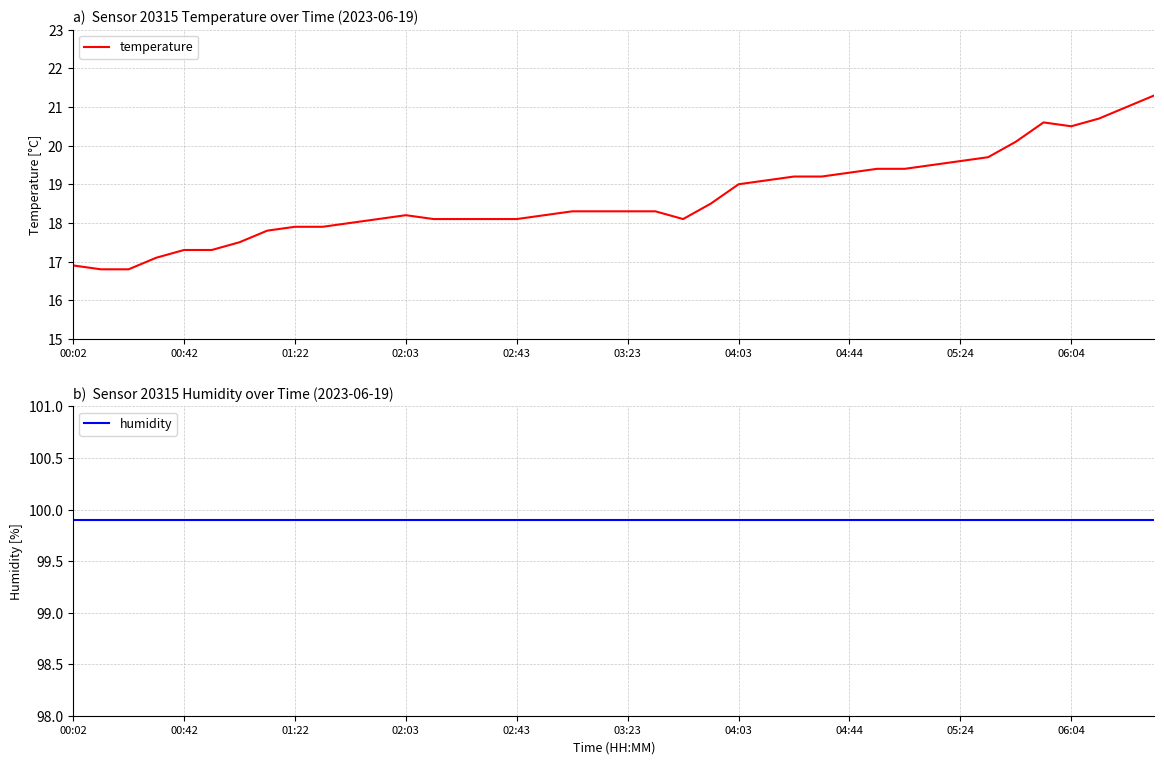

What is the maximum value for temperature?

21.3